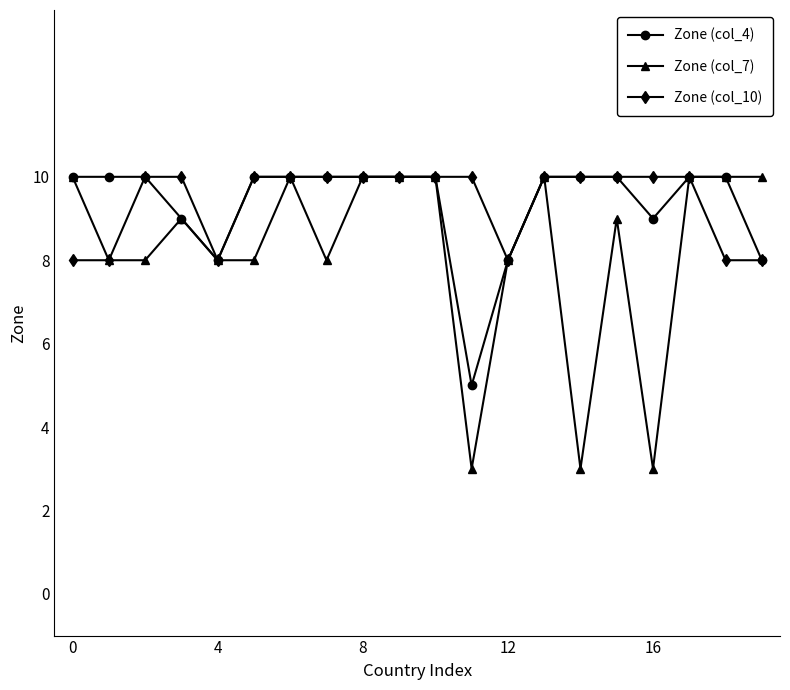

True or false: Zone (col_7) has more than 1 points higher than both neighbors.

True